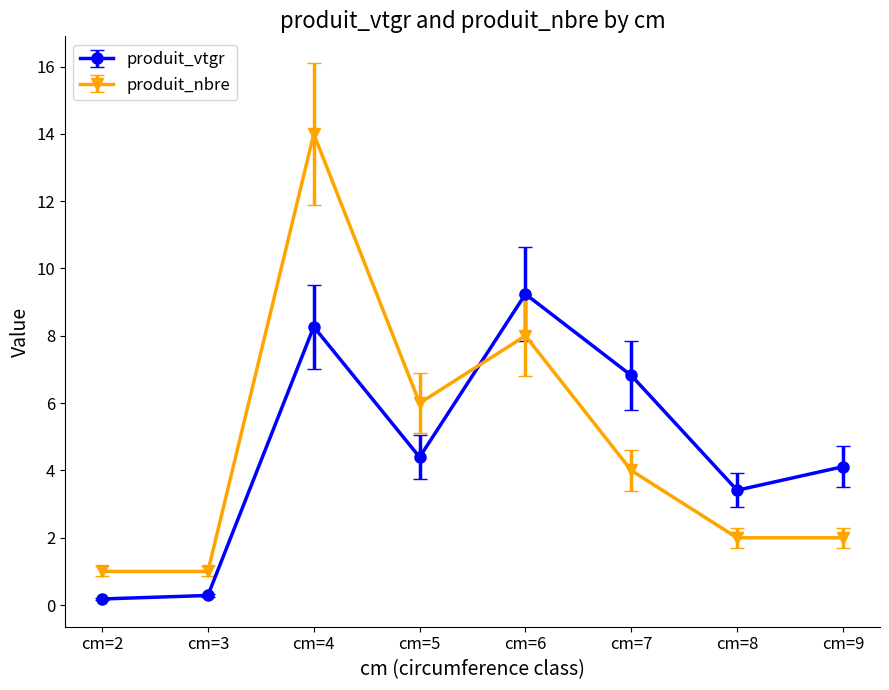

At which category does produit_nbre reach its first local peak?

cm=4